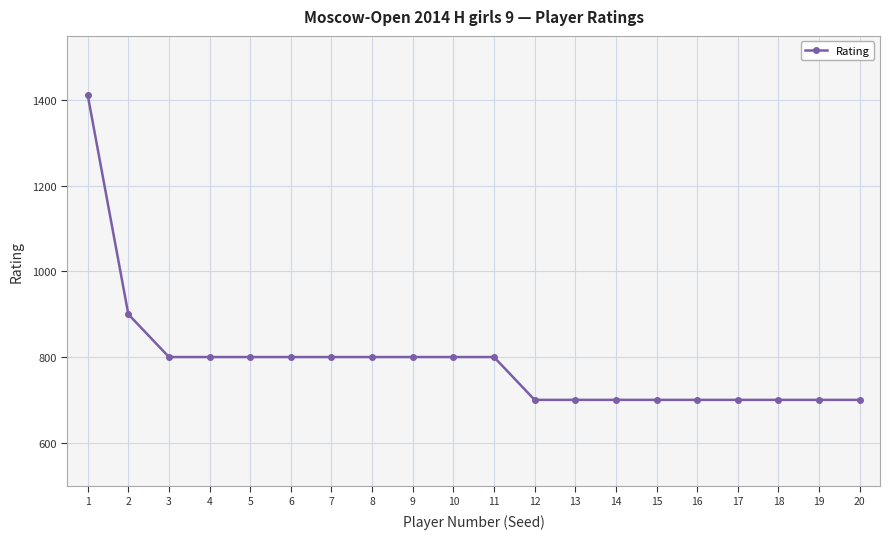

The value at 19 is 300. True or false?

False